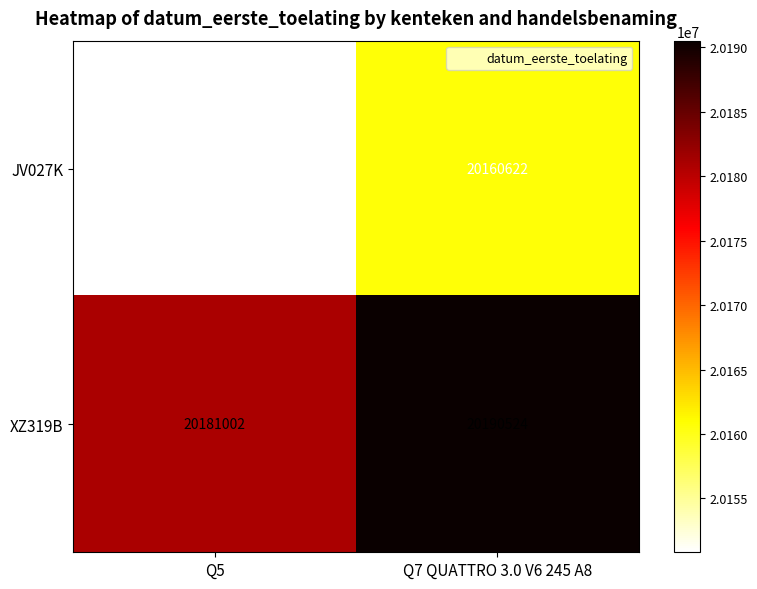

What is the total value across all series at Q5?

40331820